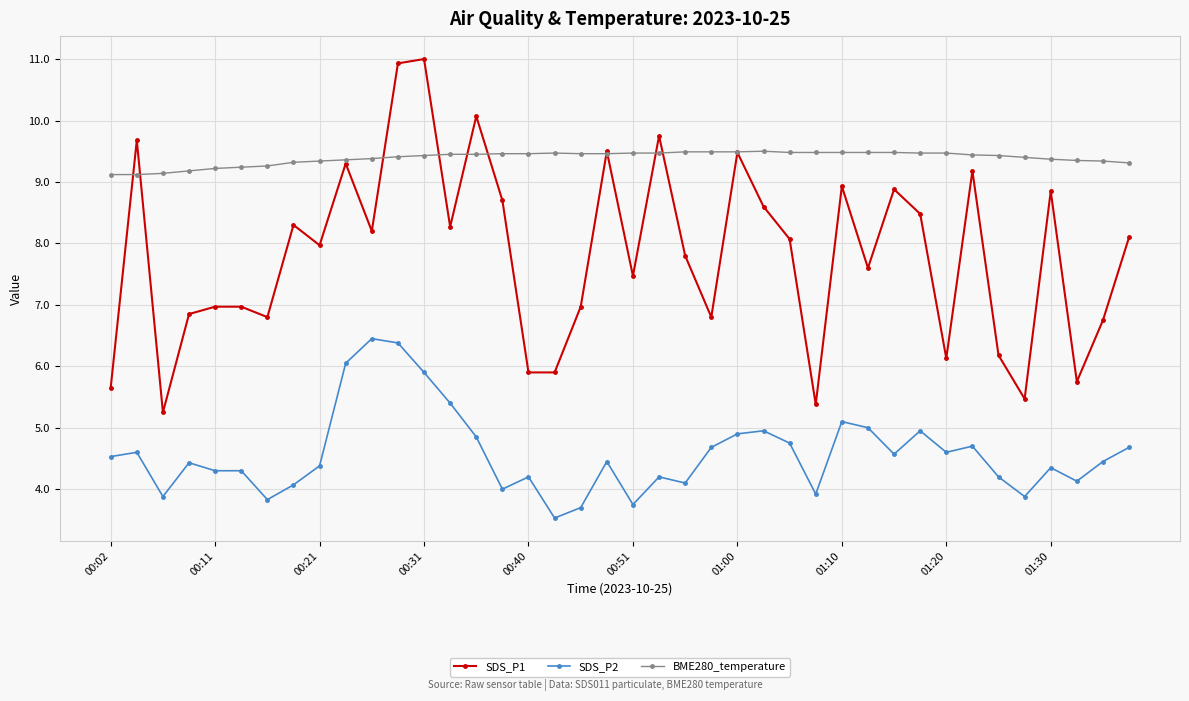

What is the smallest value displayed?

3.5